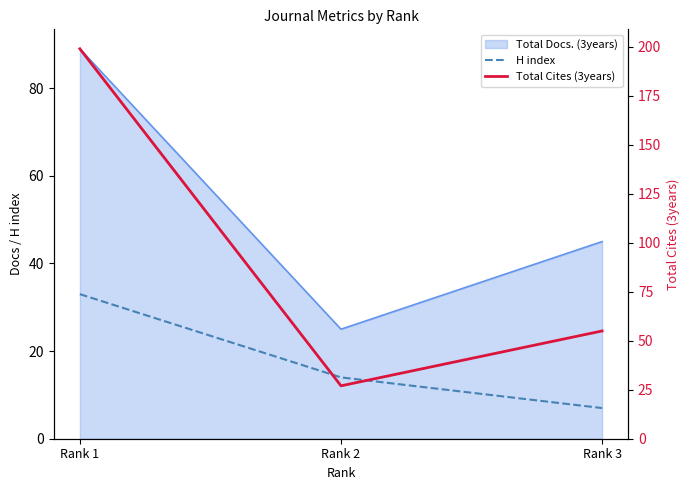

At which category is the sum across all series the highest?

Rank 1